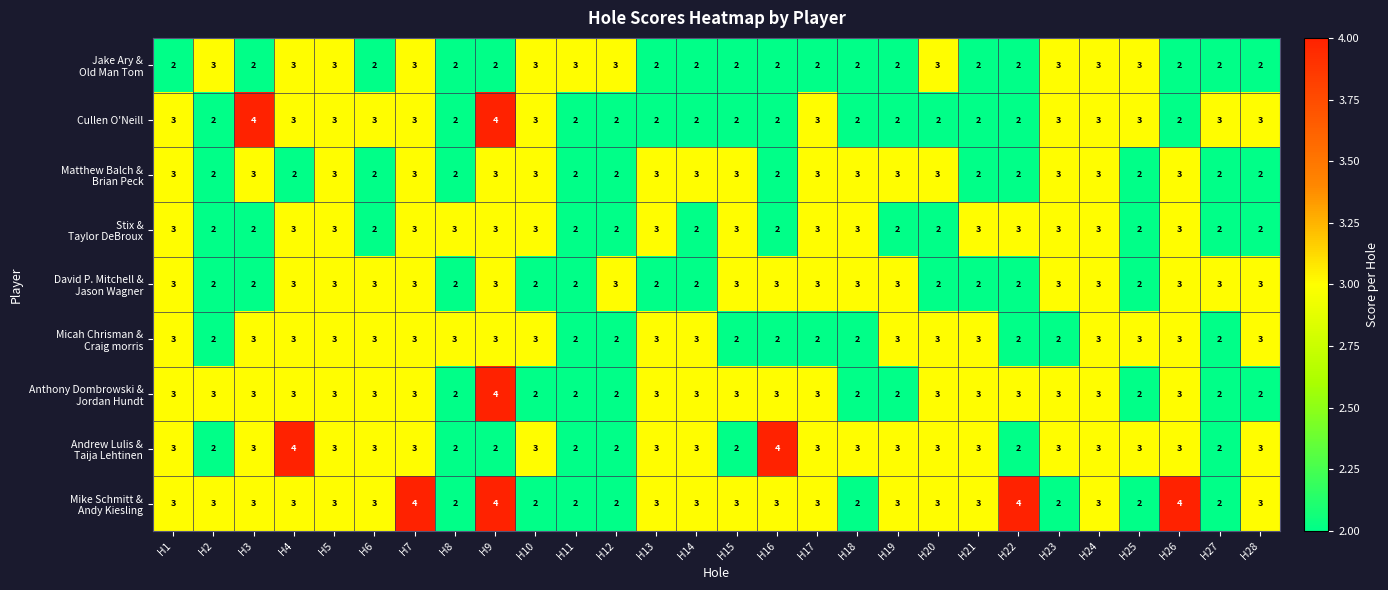

What is the total value across all series at H20?

24